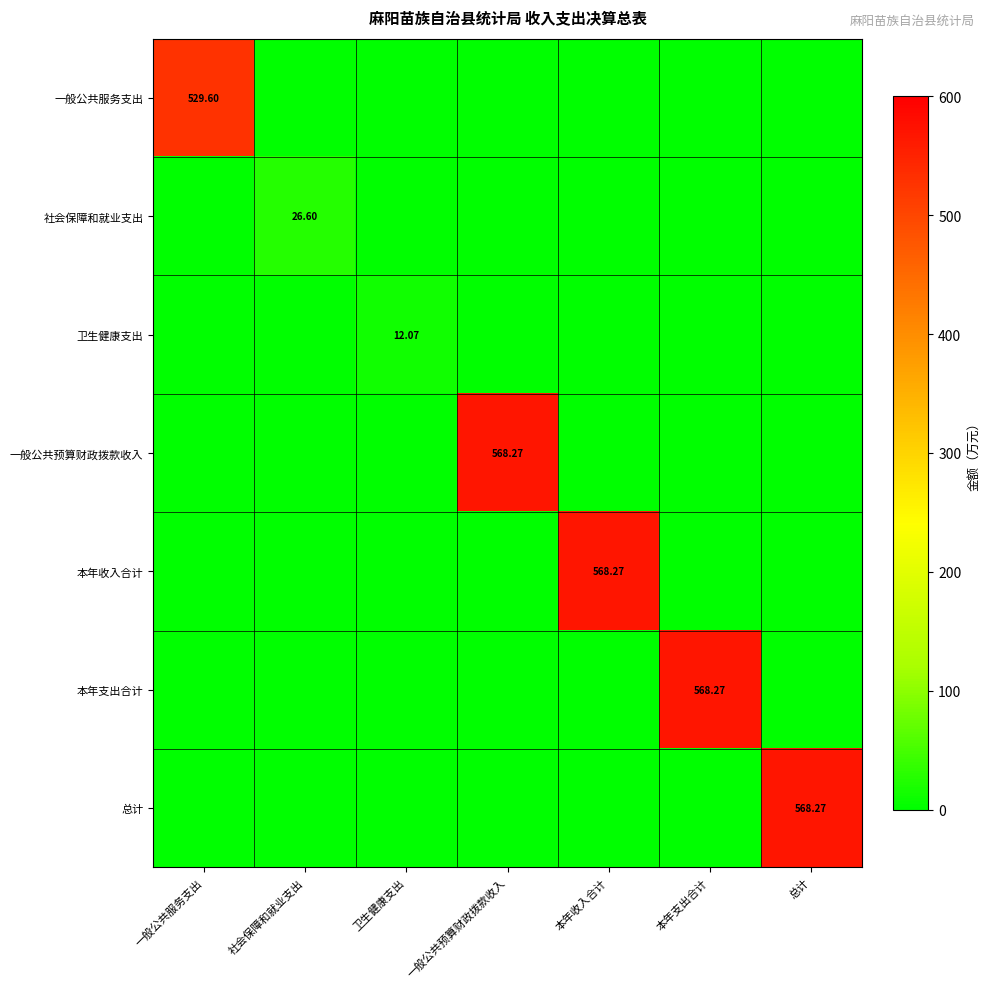

Rank the series by their maximum value, from highest to lowest.

一般公共预算财政拨款收入, 本年收入合计, 本年支出合计, 总计, 一般公共服务支出, 社会保障和就业支出, 卫生健康支出